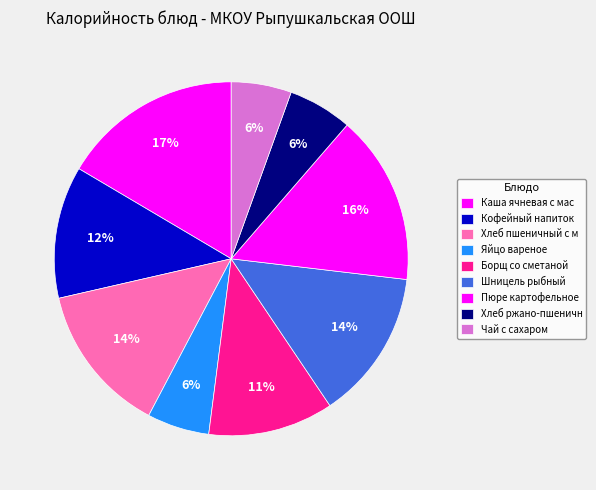

Count the number of slices in the pie.

9